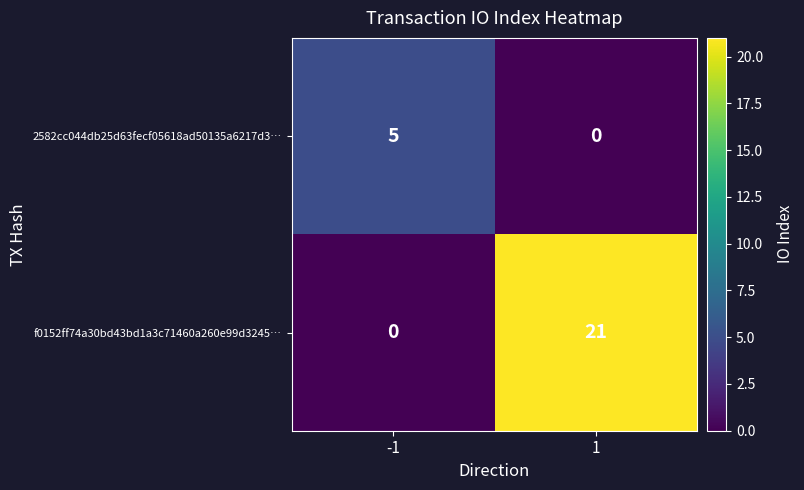

At 1, list the series in order from smallest to largest.

2582cc044db25d63fecf05618ad50135a6217d3…, f0152ff74a30bd43bd1a3c71460a260e99d3245…